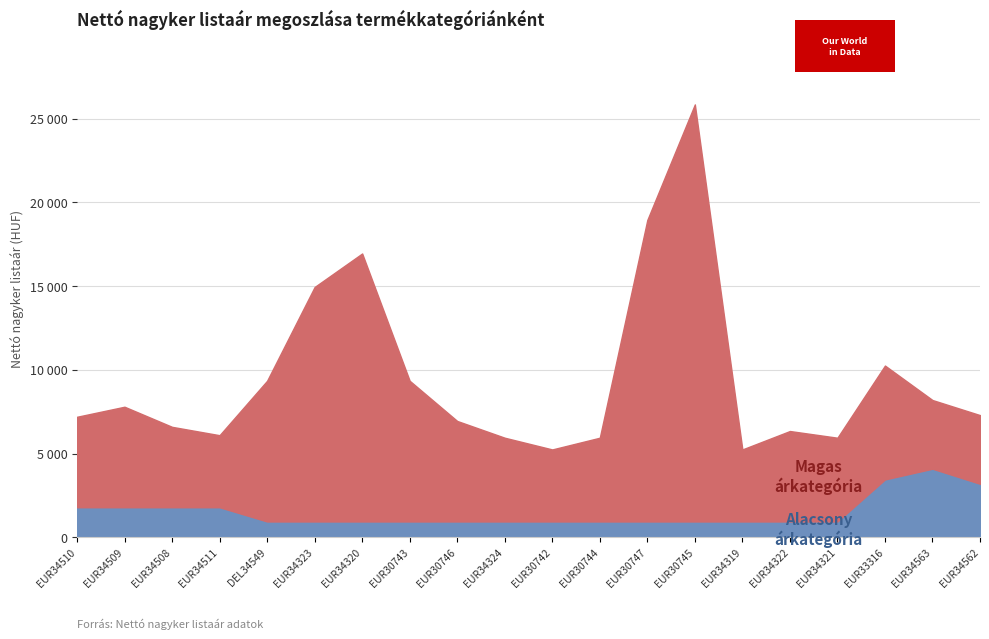

At which category does Magas árkategória reach its first local peak?

EUR34509